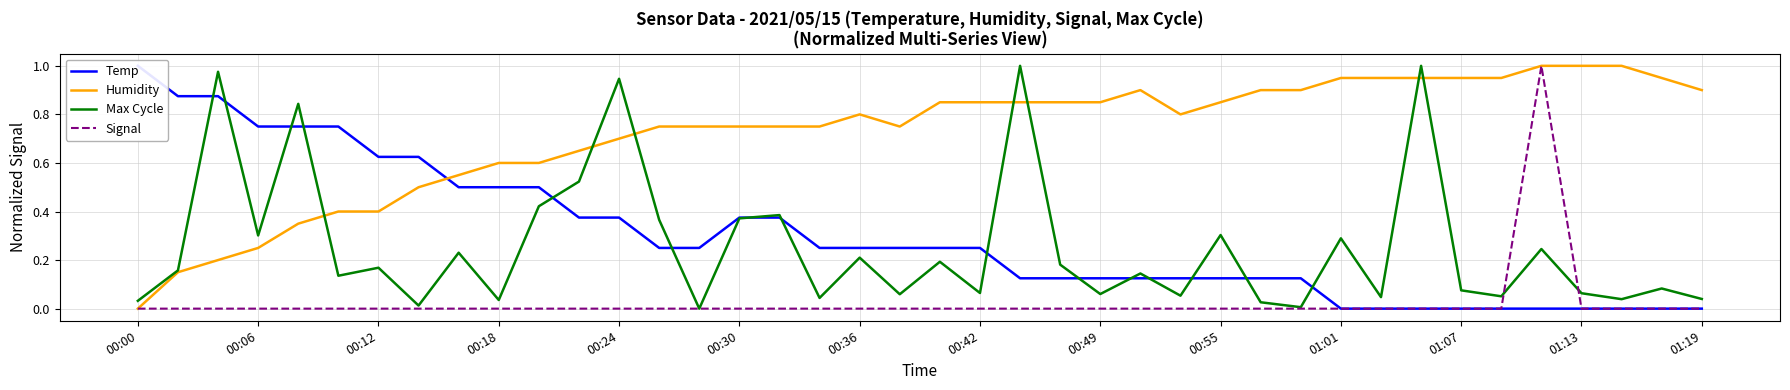

The Max Cycle series shows 0.2 at 35. True or false?

True